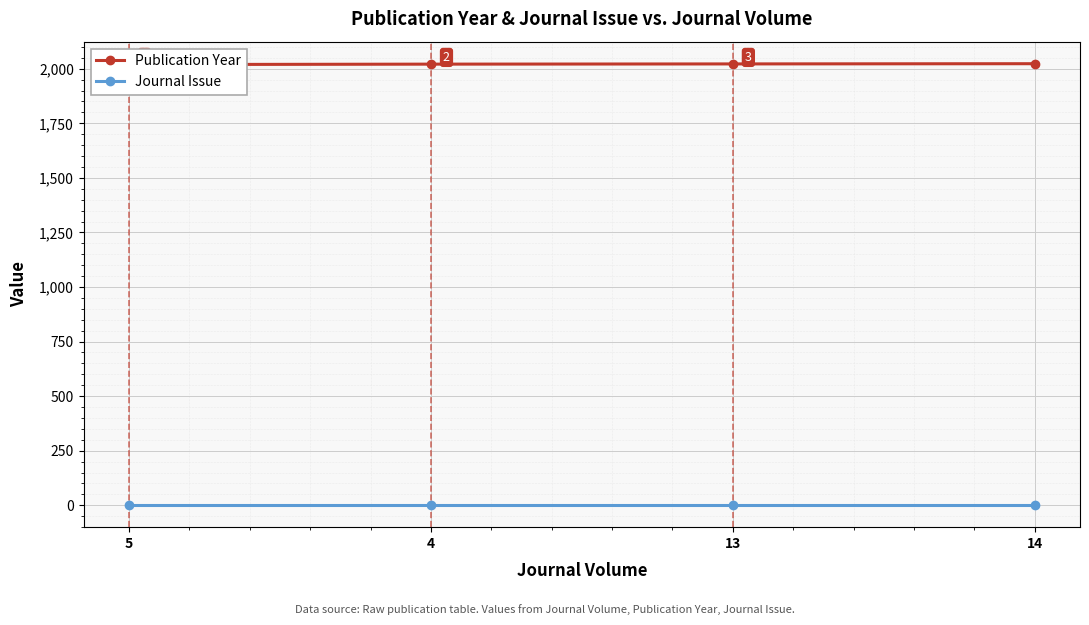

How many lines are shown in the chart?

2